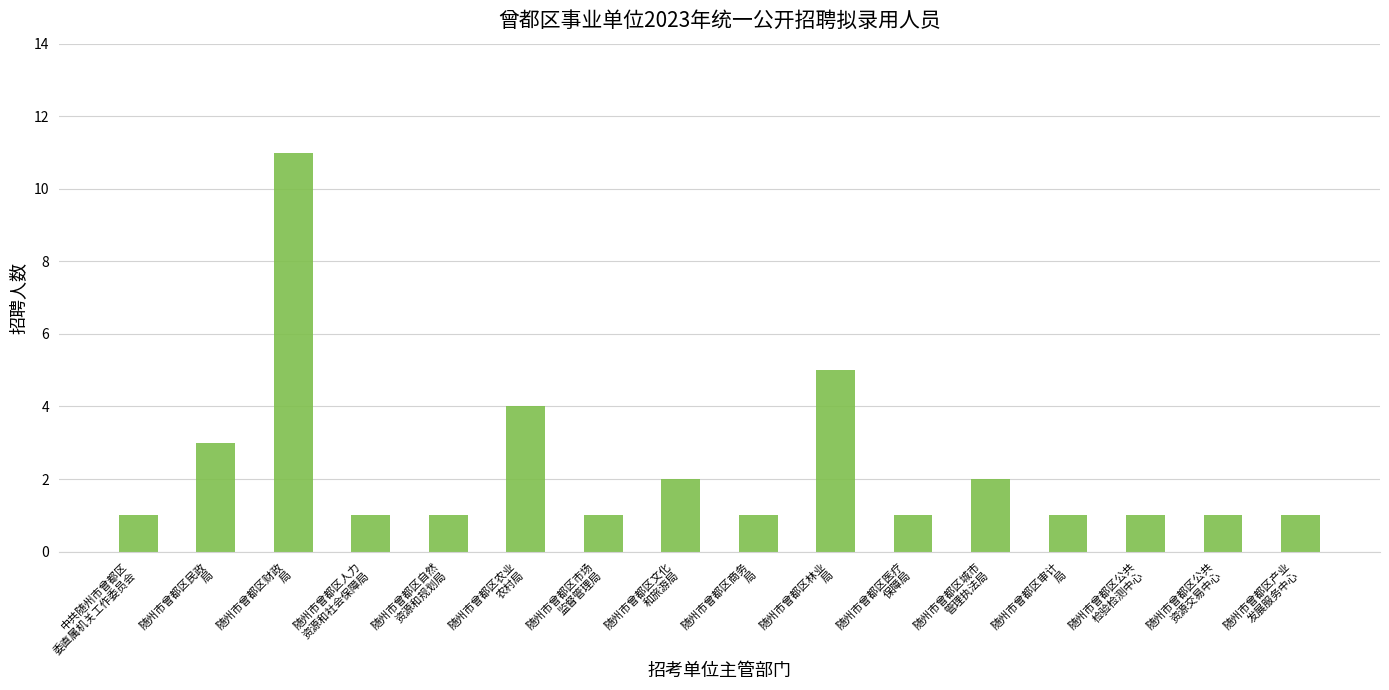

What is the sum of all values?

37